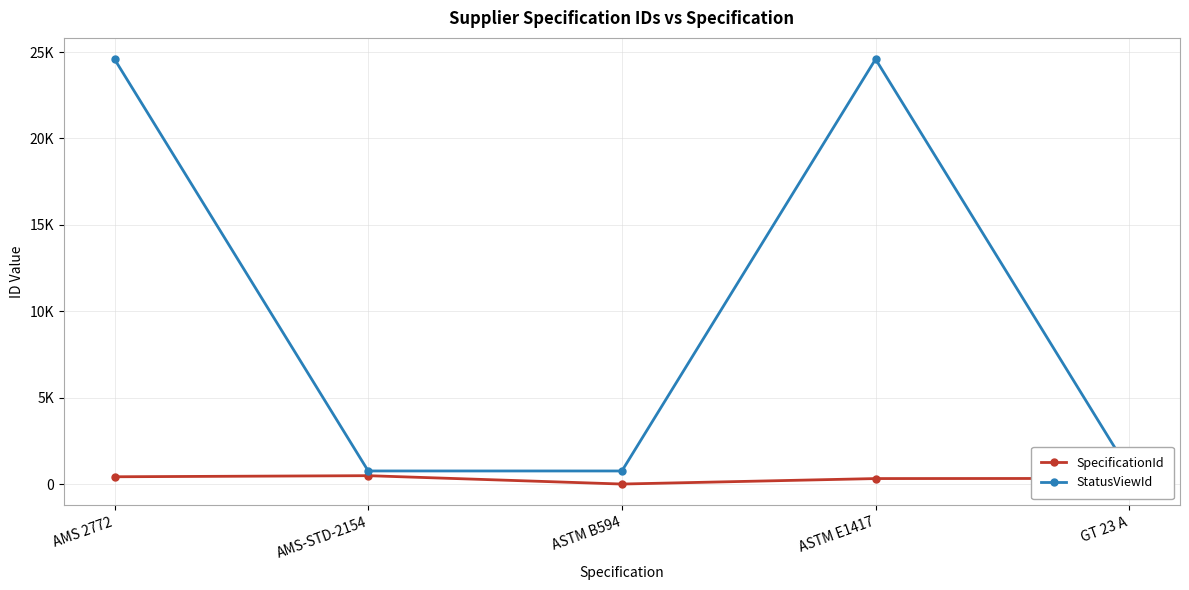

Is it true that StatusViewId equals 1012 at ASTM B594?

False